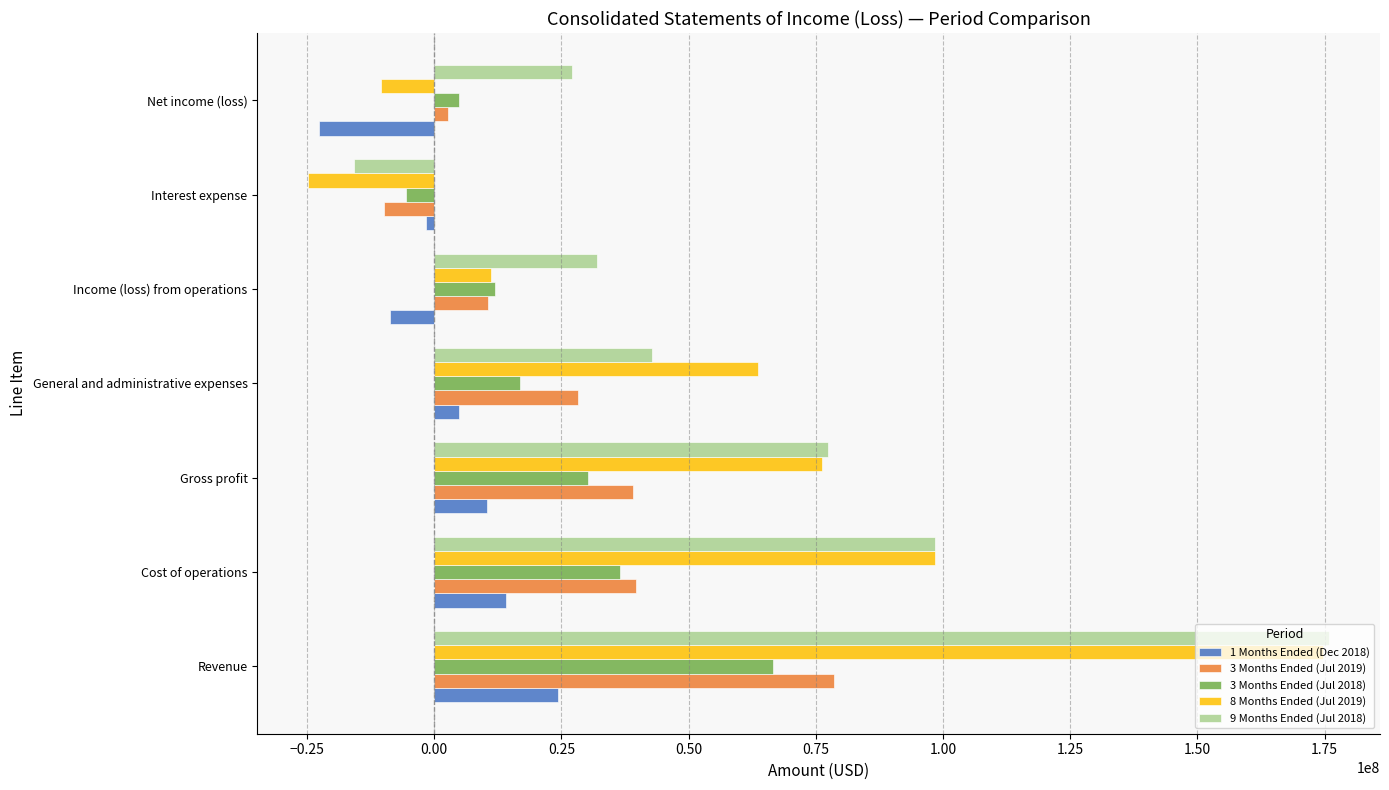

The value of 3 Months Ended (Jul 2019) at Revenue is 78655000. True or false?

True